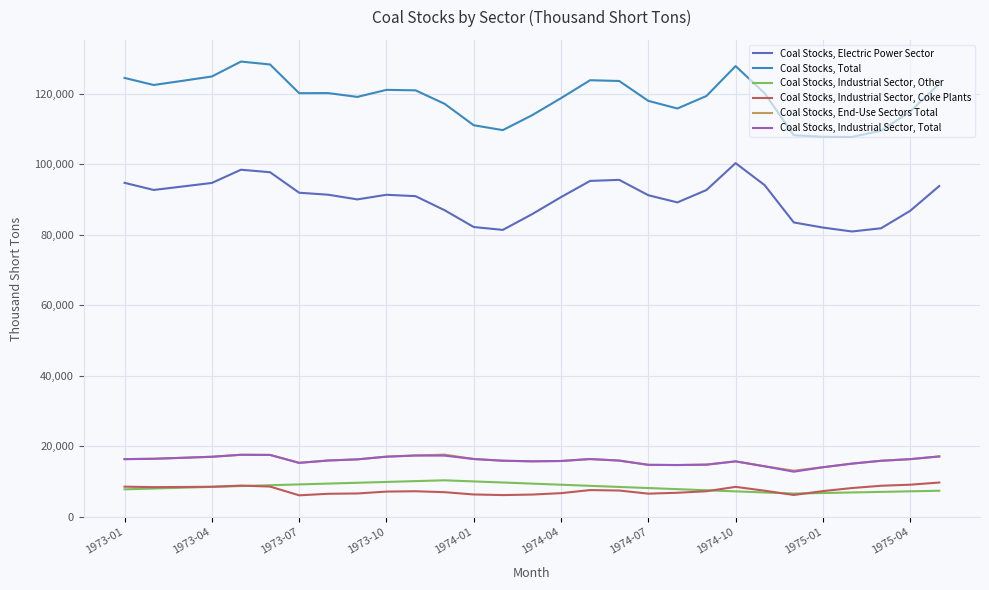

How many categories are shown in the chart?

29